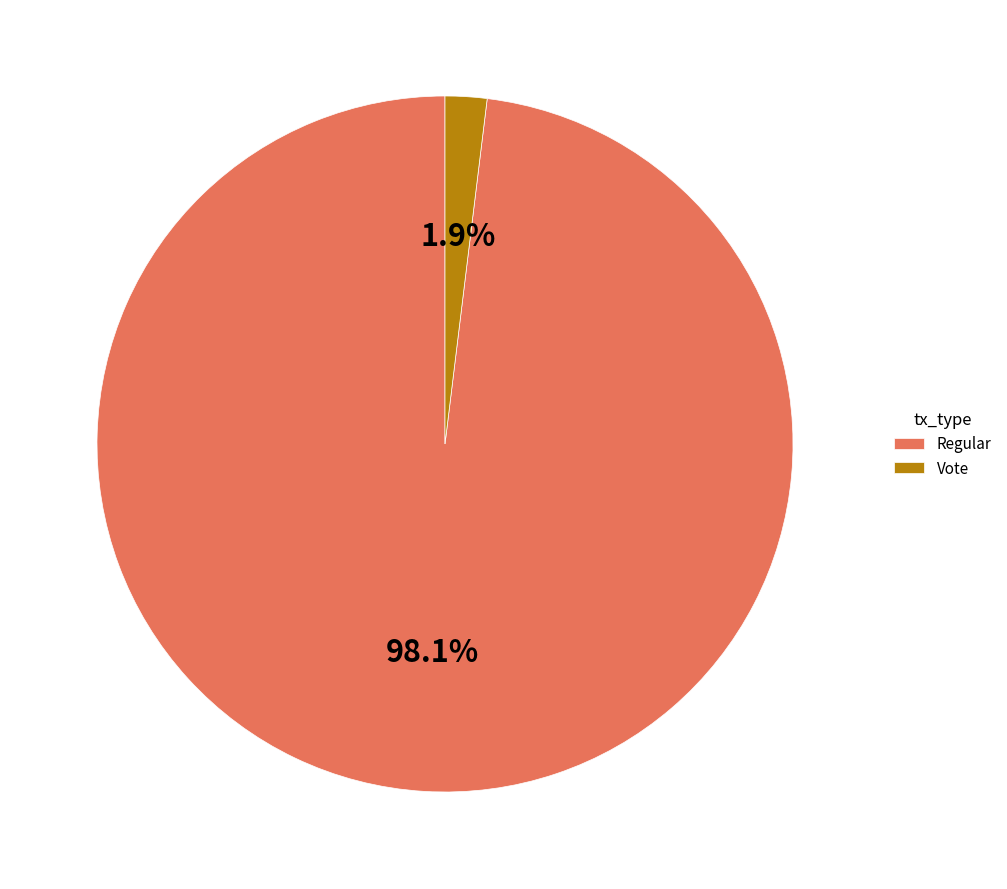

To the nearest percent, what is the difference between the largest and smallest slice percentages?

96%